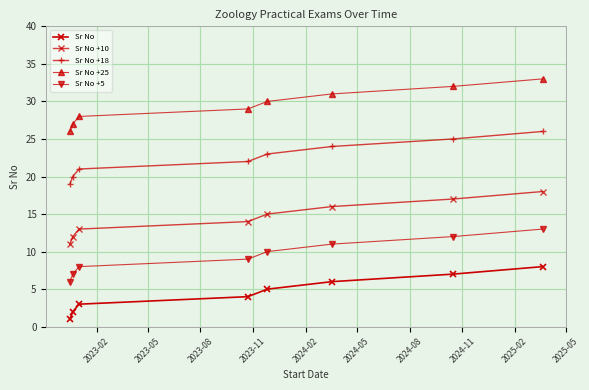

How many distinct data groups are displayed?

5